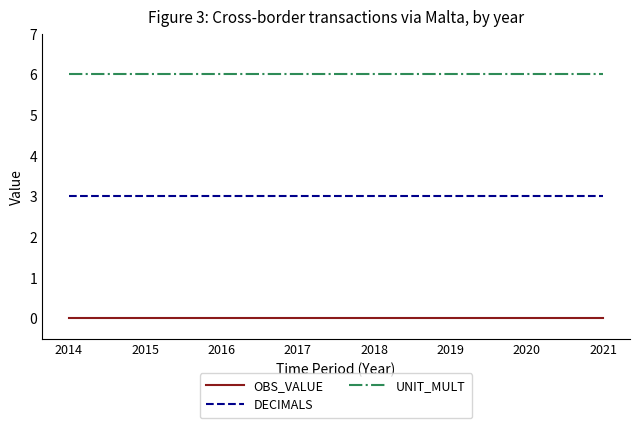

List the series in order of their overall mean, lowest first.

OBS_VALUE, DECIMALS, UNIT_MULT